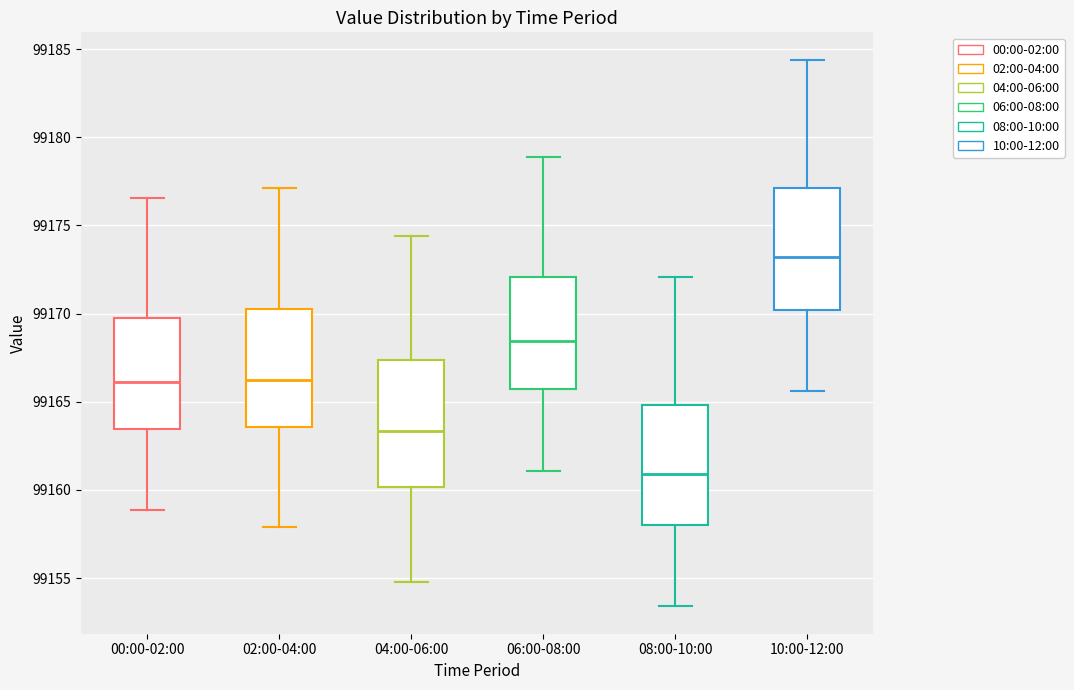

Where is the lower edge of the box for 04:00-06:00 on the y-axis? The values are not printed on the chart, so give them approximately, as read against the axis.

99160.0